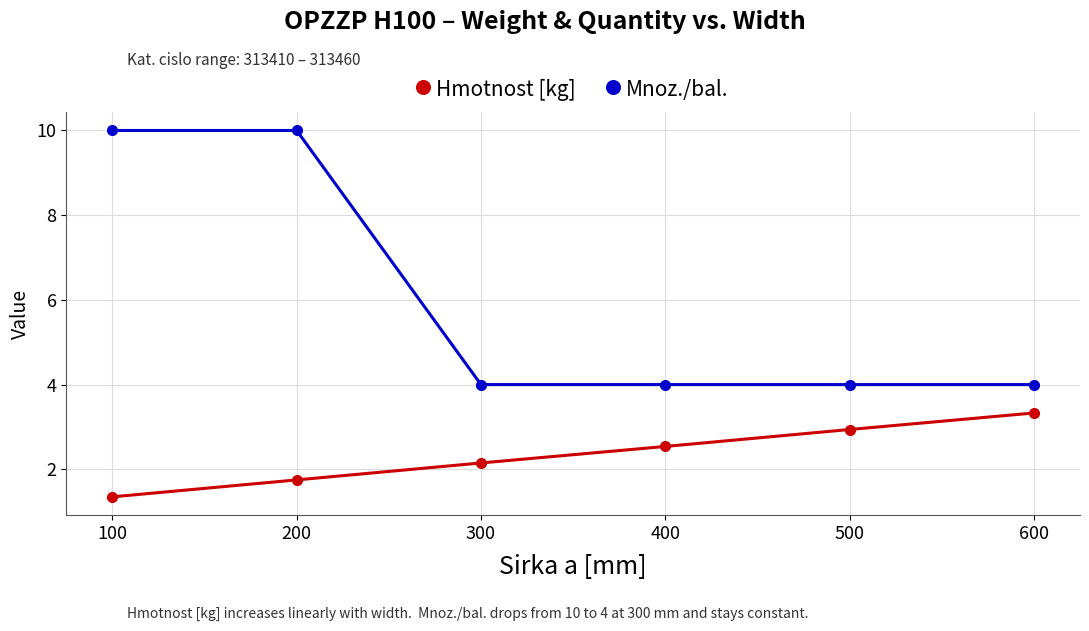

Rank the series by their average value, from lowest to highest.

Hmotnost [kg], Mnoz./bal.